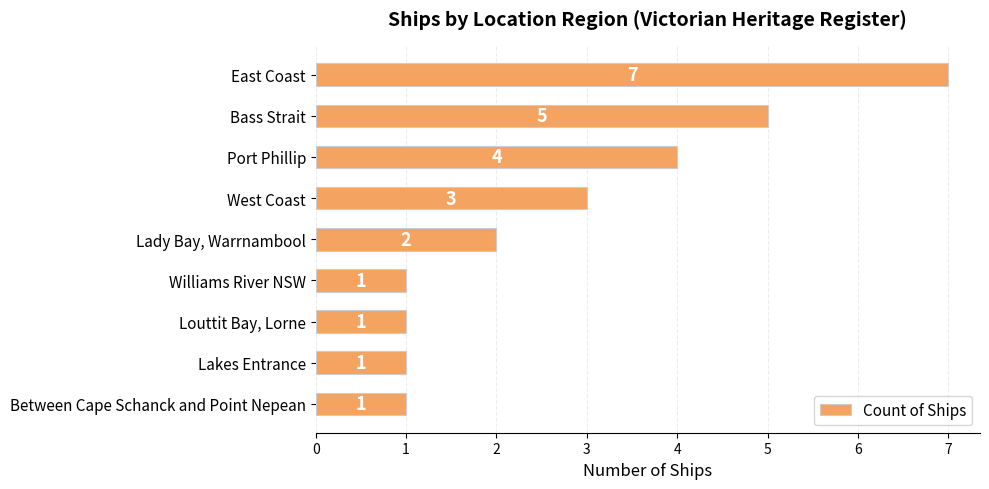

Are the bars grouped side by side (vs. stacked)?

No